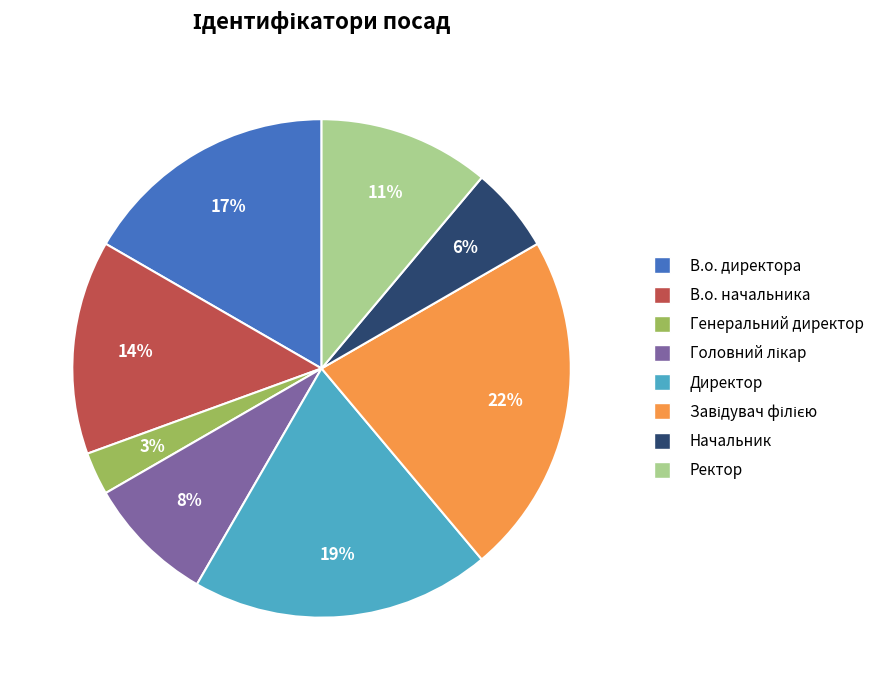

Does any single category account for the majority?

No